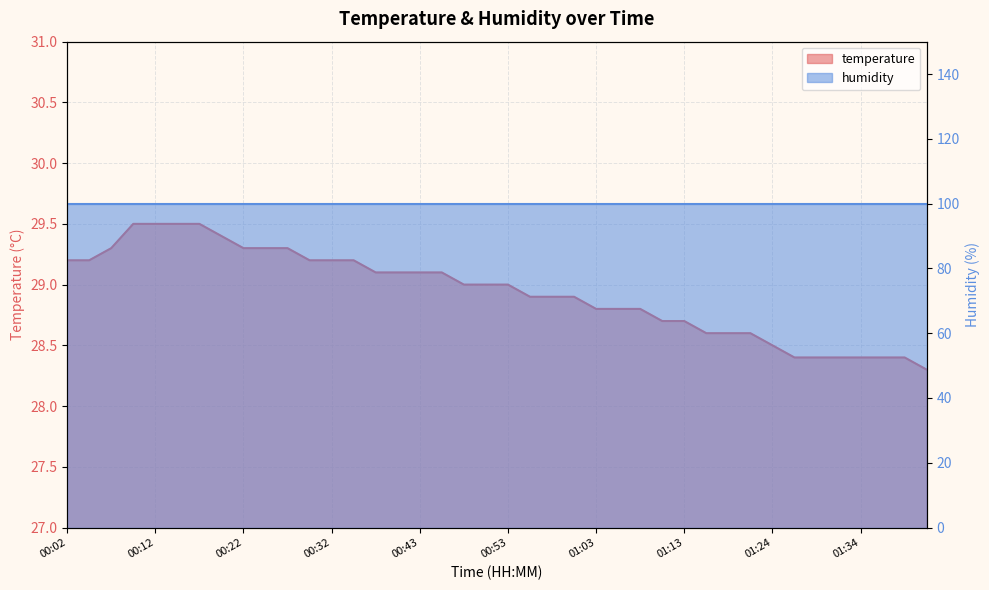

Does the chart display data point markers on the line(s)?

No